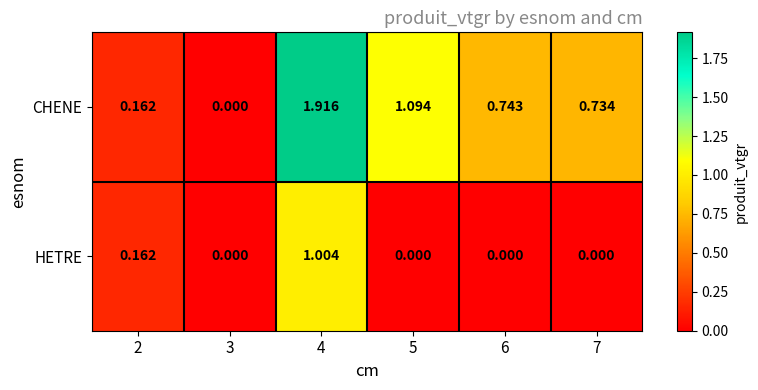

Which series has the largest total across all categories?

CHENE